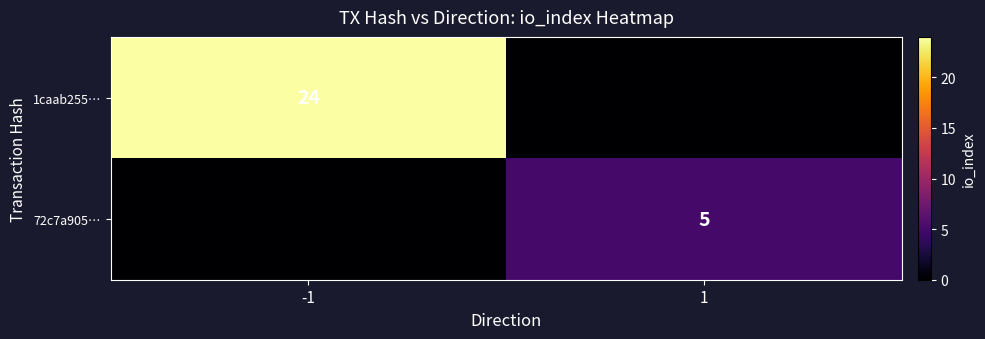

What is the difference between the highest and lowest values at -1?

24